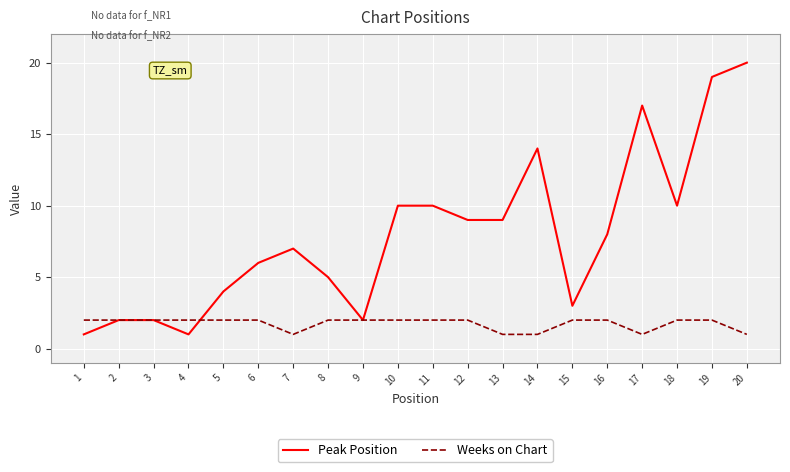

At which label does Peak Position reach its peak?

20